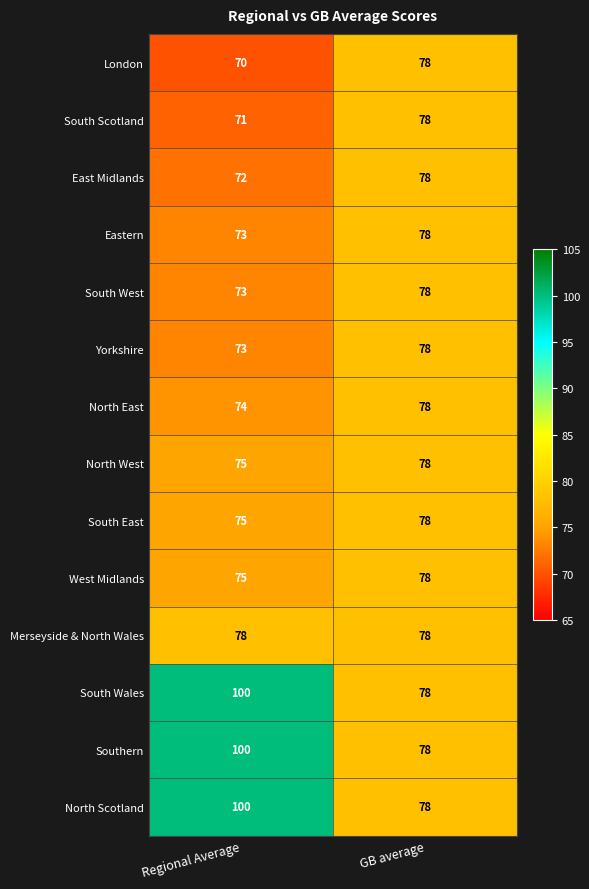

What is the total value across all series at Regional Average?

1109